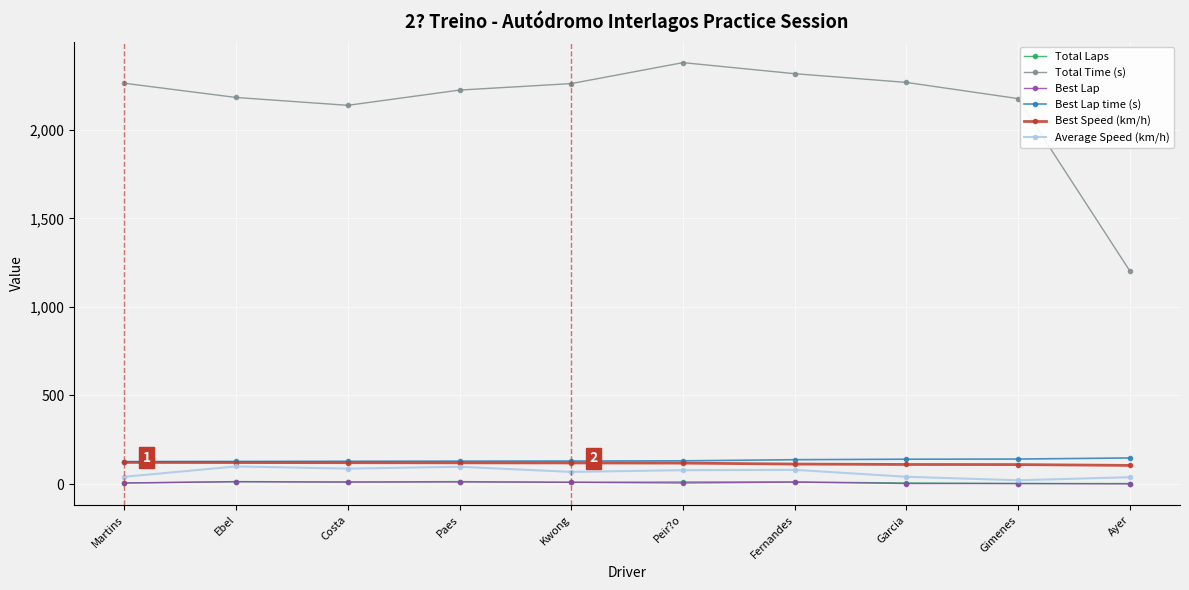

What is the difference between the highest and lowest values at Martins?

2256.9